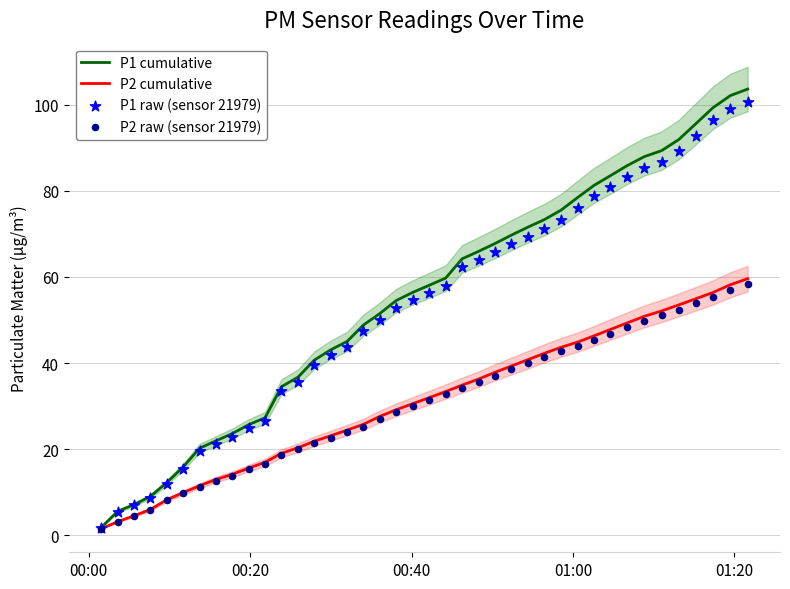

Which series contains the lowest Y value?

P2 raw (sensor 21979)